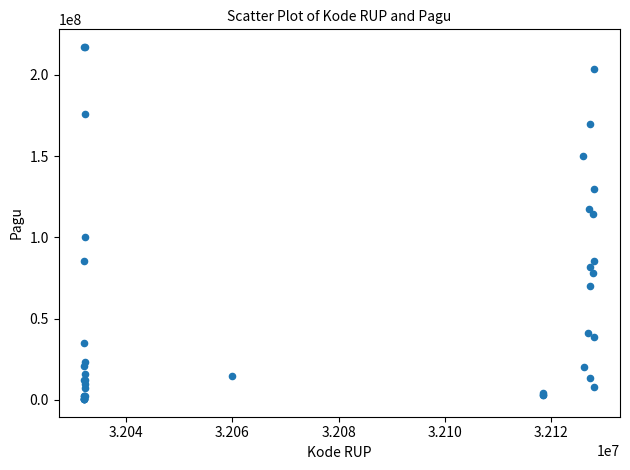

What Y value in the scatter plot is closest to 108830000?

114296000